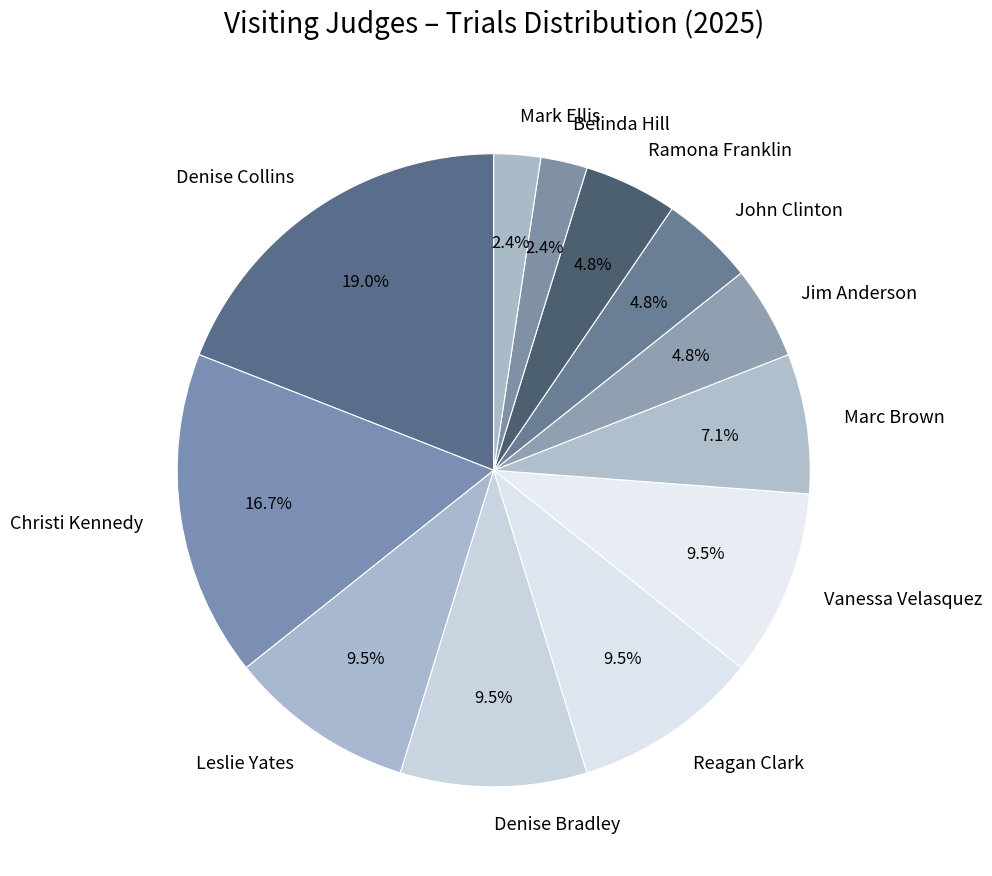

Does any single category account for the majority?

No